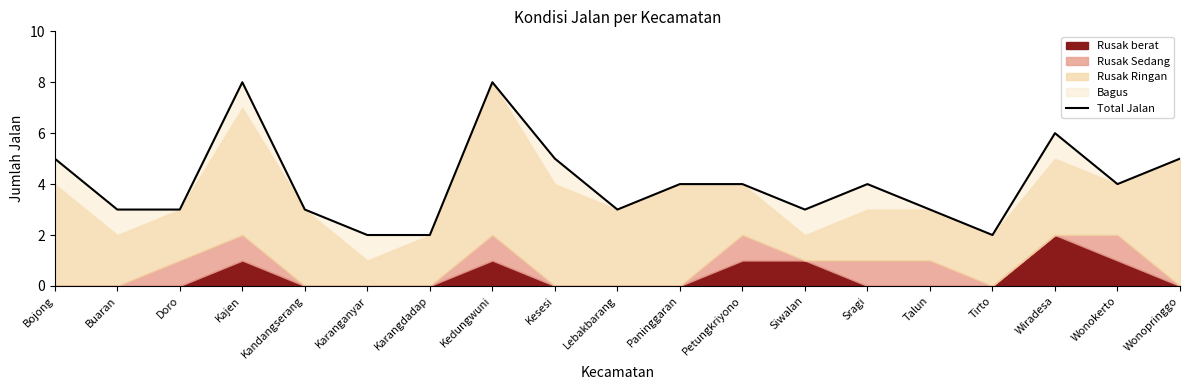

What position from the right is Kajen?

16